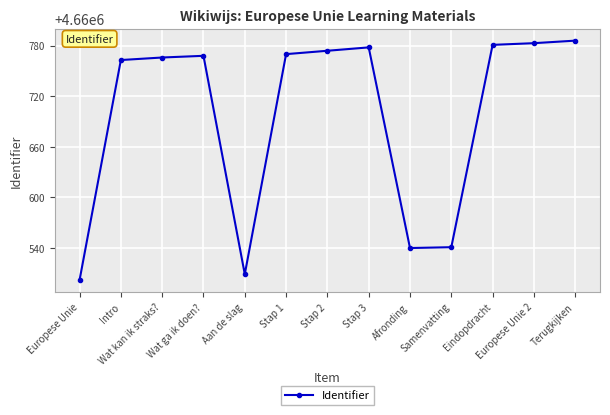

What is the approximate value at Europese Unie 2?

4660783